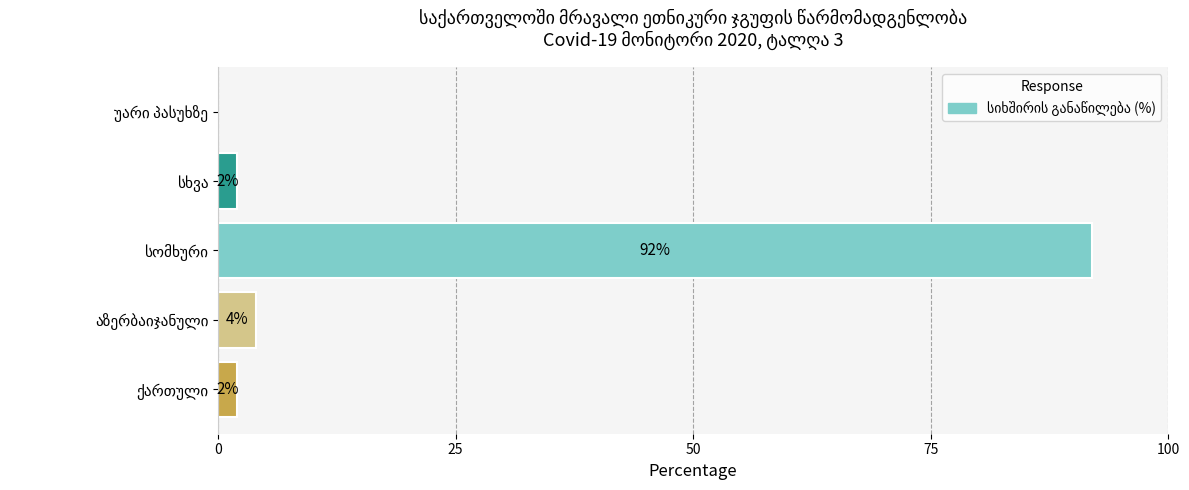

What is the greatest value displayed?

92